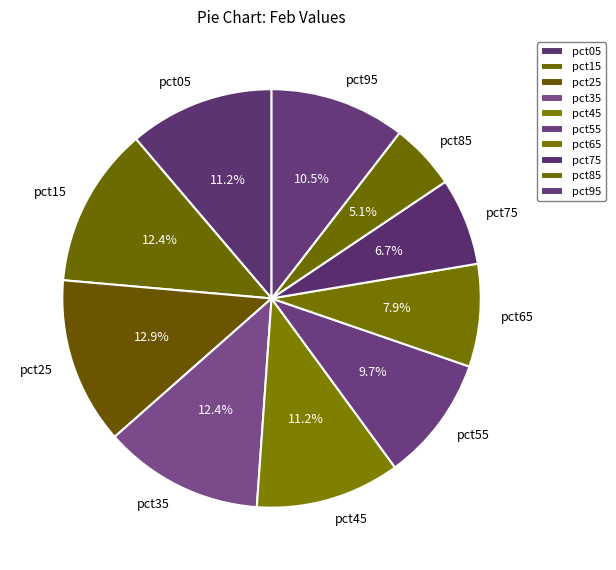

Which slice is the smallest?

pct85